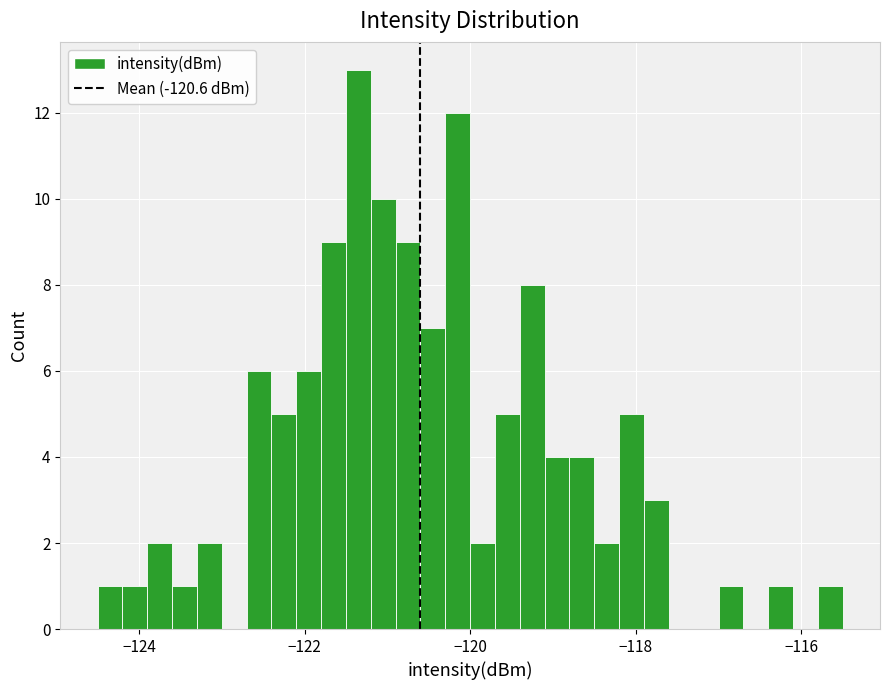

Around what value on the x-axis is the tallest bar? Give the approximate position of its centre, as read against the axis.

-121.4